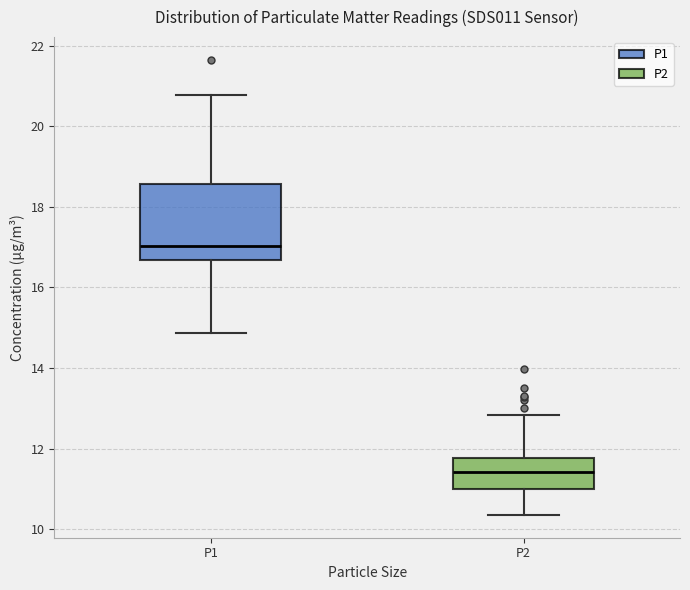

Reading left to right, transcribe this box plot: for each box, give where its median line is, the range the box spans, and where its two whiskers end, as read against the y-axis. The values are not printed on the chart, so give them approximately, as read against the axis.

P1: median 17.0, box 16.6 to 18.6, whiskers 14.8 to 20.8
P2: median 11.4, box 11.0 to 11.8, whiskers 10.4 to 12.8